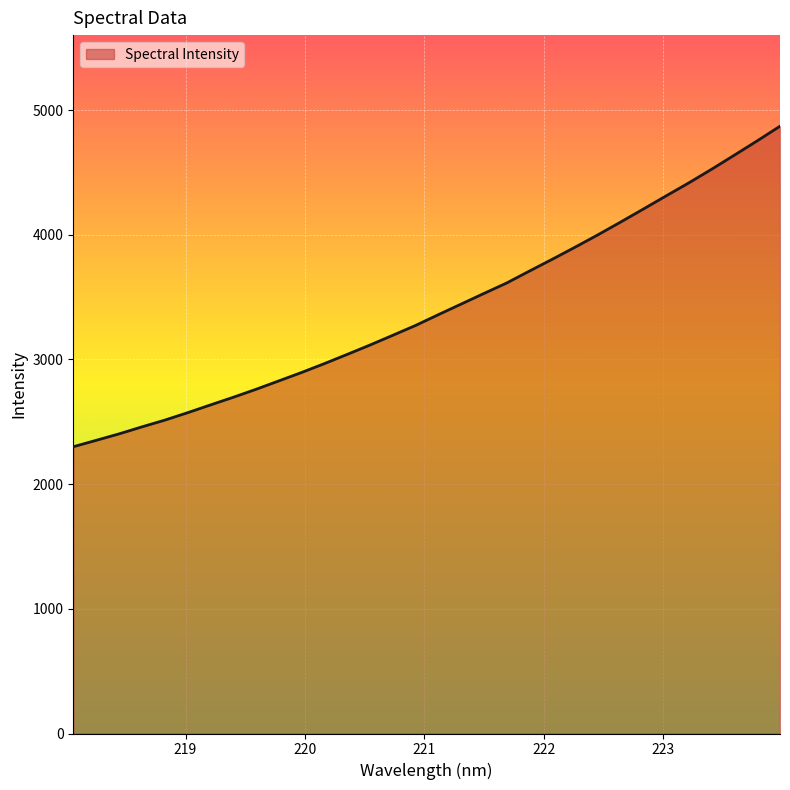

What is the difference between the second highest and second lowest values?

2402.1